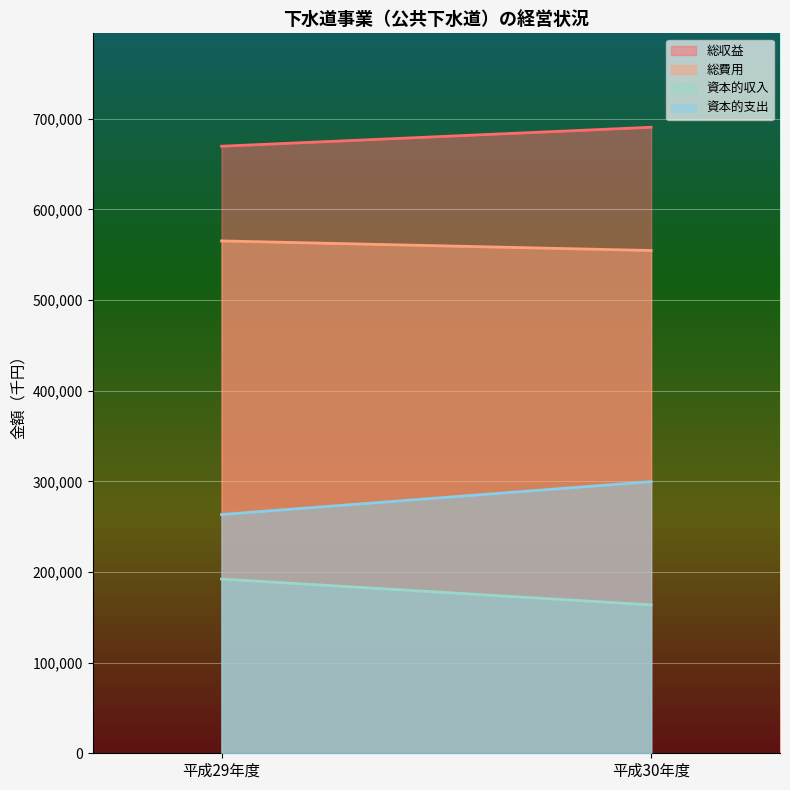

Between 平成30年度 and 平成29年度, which is larger?

平成30年度